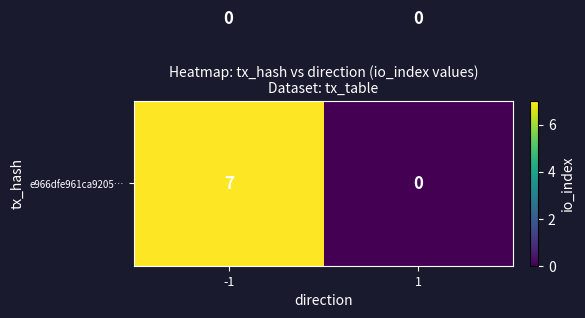

Which category has the highest value across all series?

-1